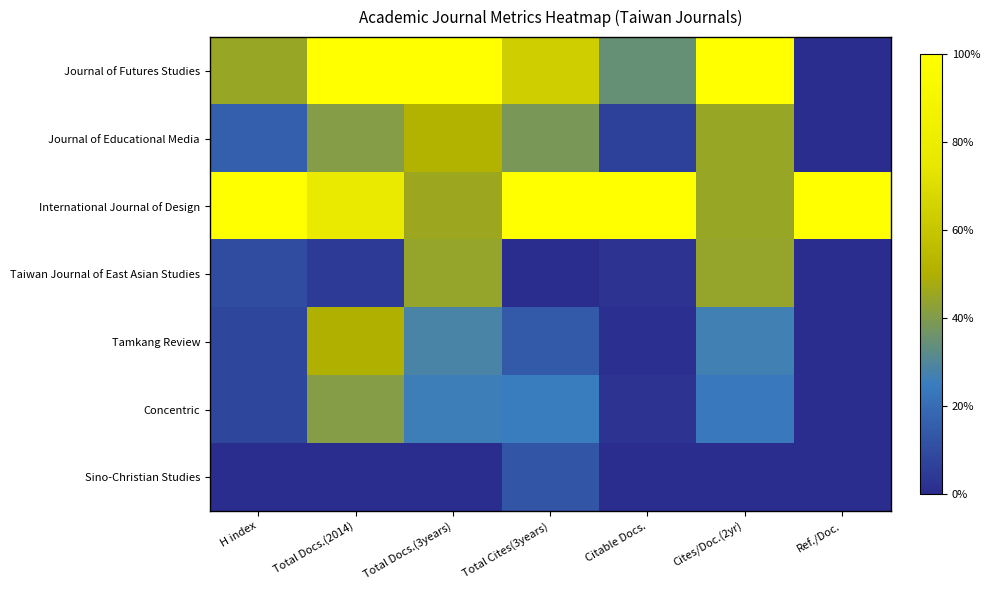

Which series has the largest range (max minus min)?

Journal of Futures Studies